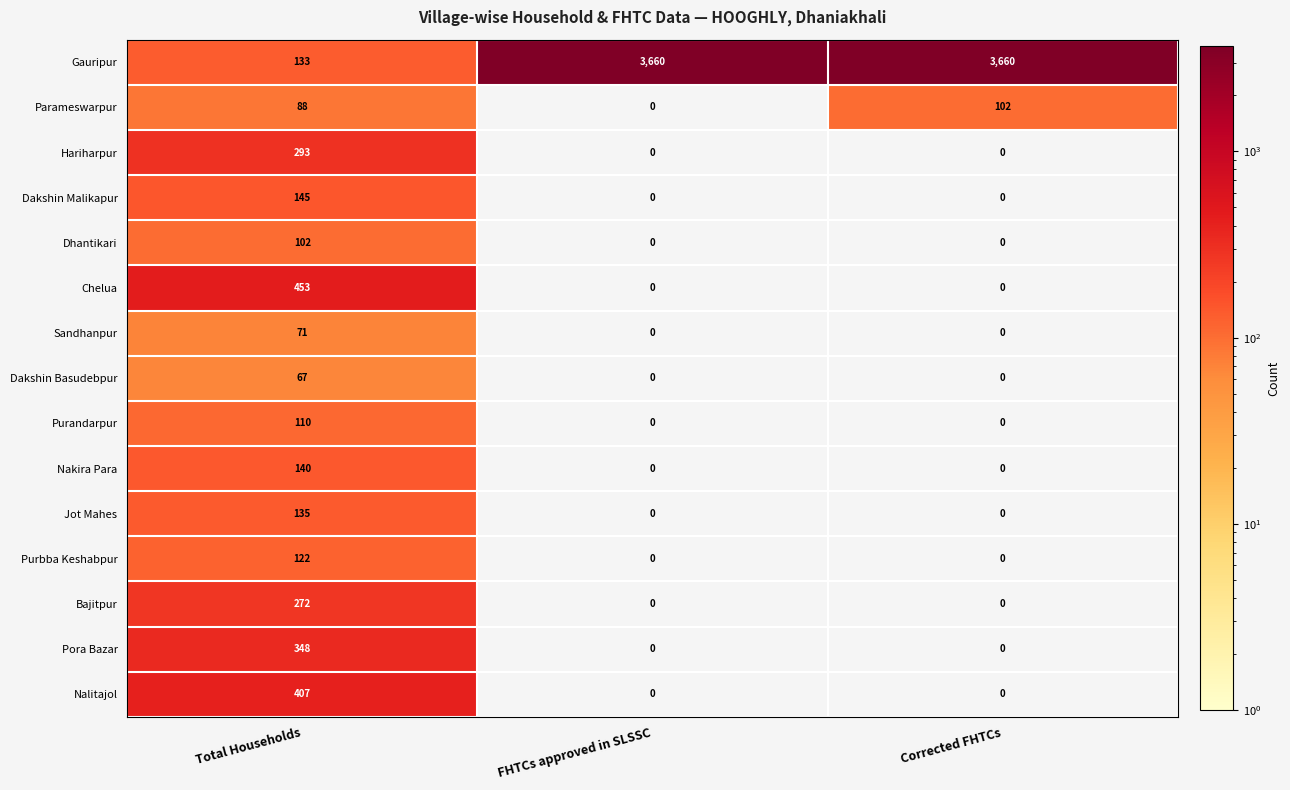

At which category is the sum across all series the highest?

Corrected FHTCs